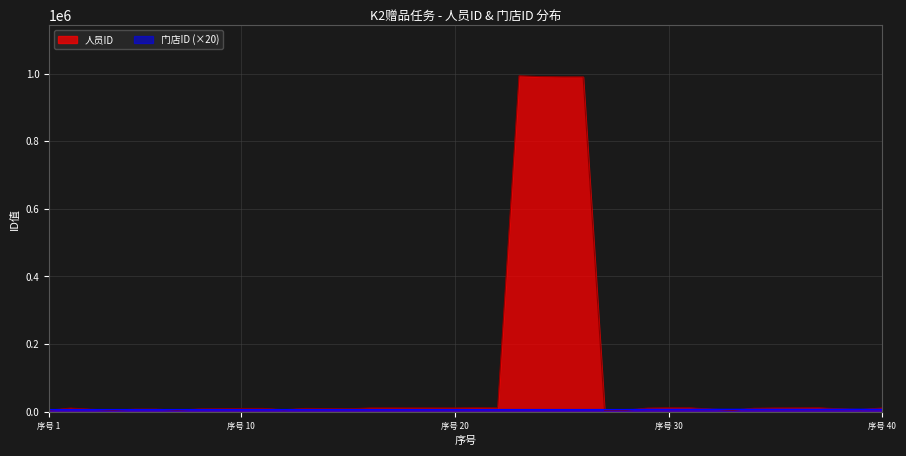

Which series has the largest range (max minus min)?

人员ID